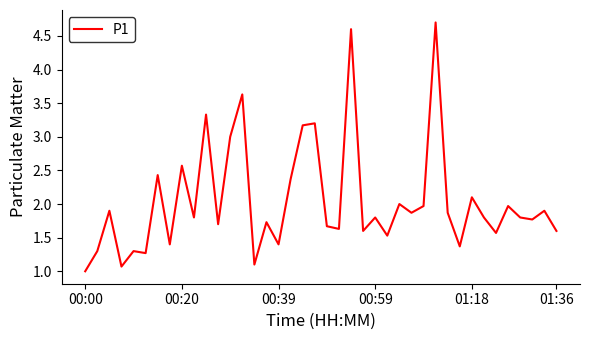

What is the minimum value shown in the chart?

1.0